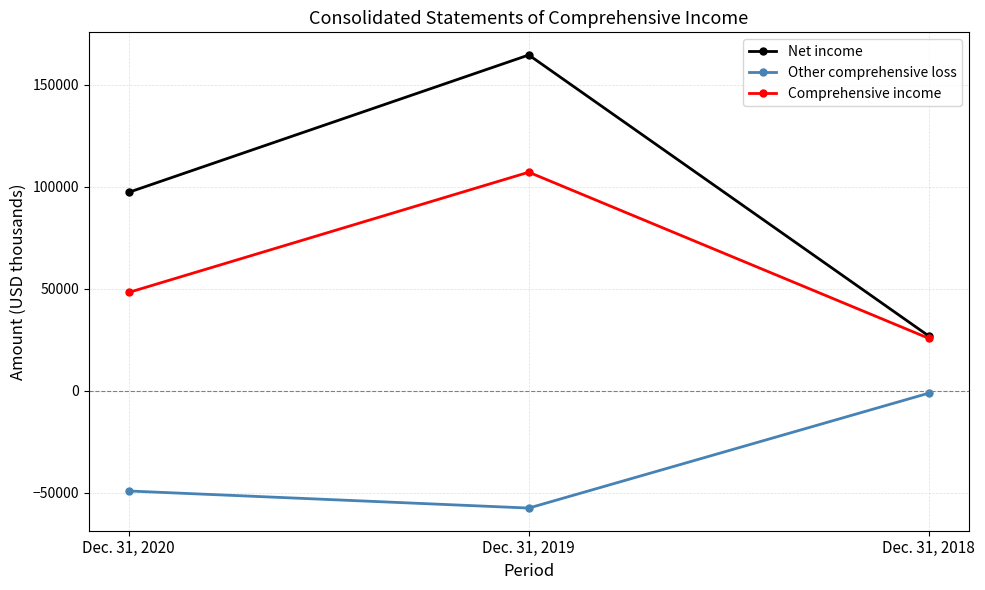

Between Dec. 31, 2020 and Dec. 31, 2018, which series saw the biggest shift?

Net income